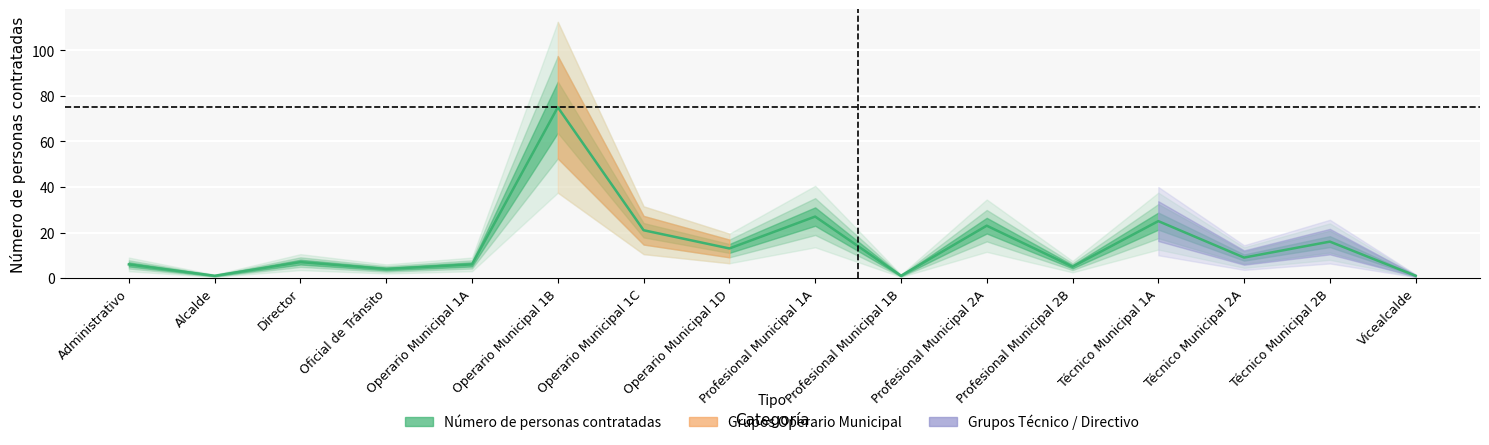

Rank the categories by value from highest to lowest.

Operario Municipal 1B, Profesional Municipal 1A, Técnico Municipal 1A, Profesional Municipal 2A, Operario Municipal 1C, Técnico Municipal 2B, Operario Municipal 1D, Técnico Municipal 2A, Director, Administrativo, Operario Municipal 1A, Profesional Municipal 2B, Oficial de Tránsito, Alcalde, Profesional Municipal 1B, Vicealcalde